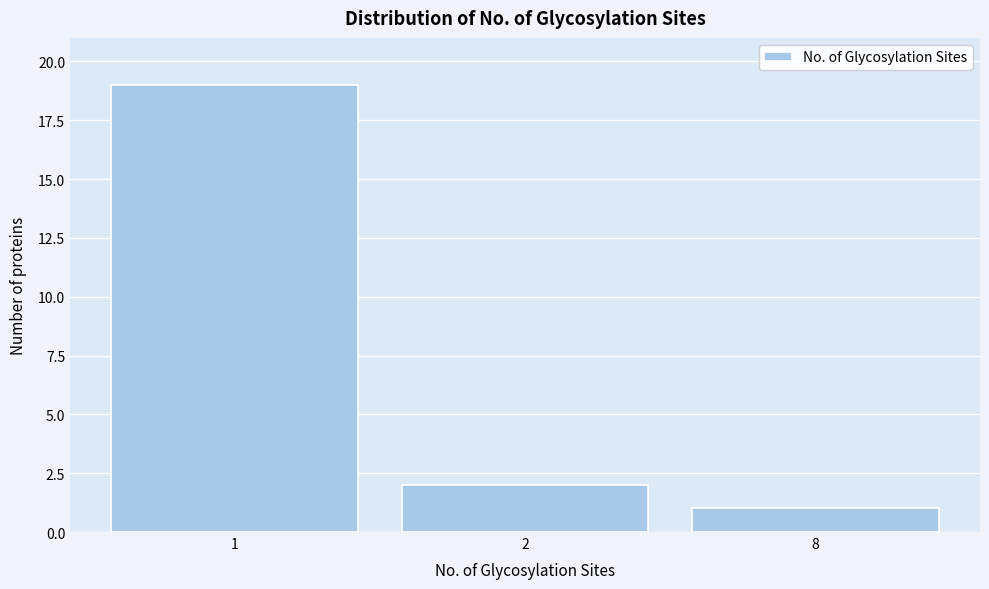

Reading left to right, extract all data points from this chart.

19	2	1